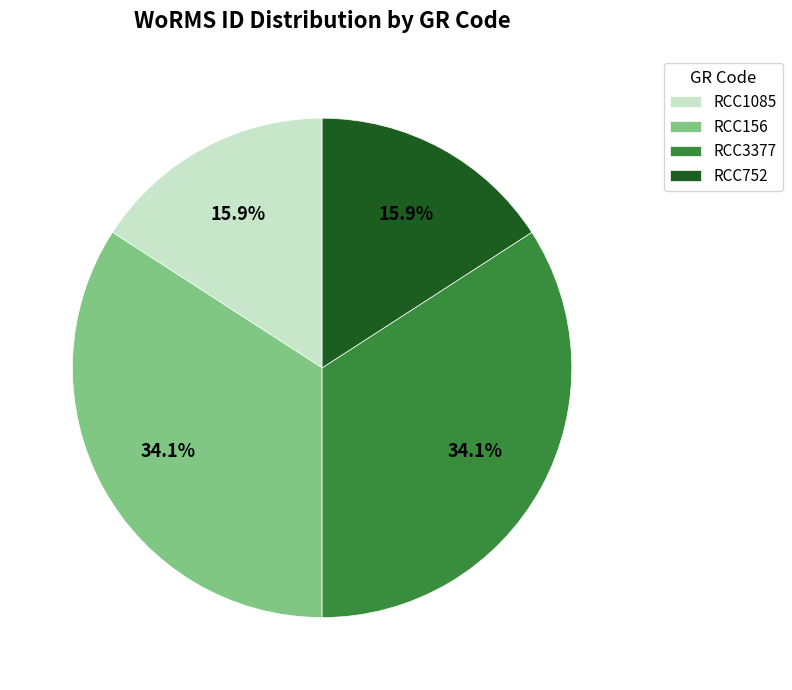

Which has a higher value, RCC156 or RCC752?

RCC156